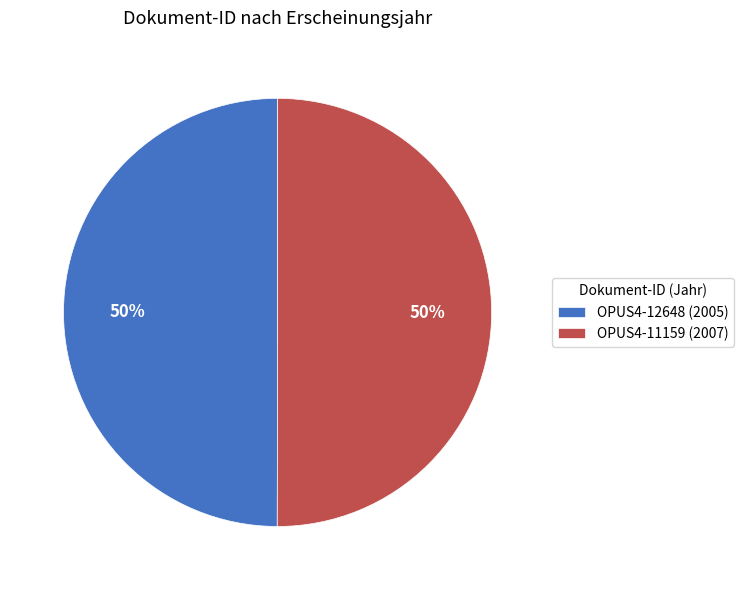

Is it true that OPUS4-12648 is 50% of the pie?

True